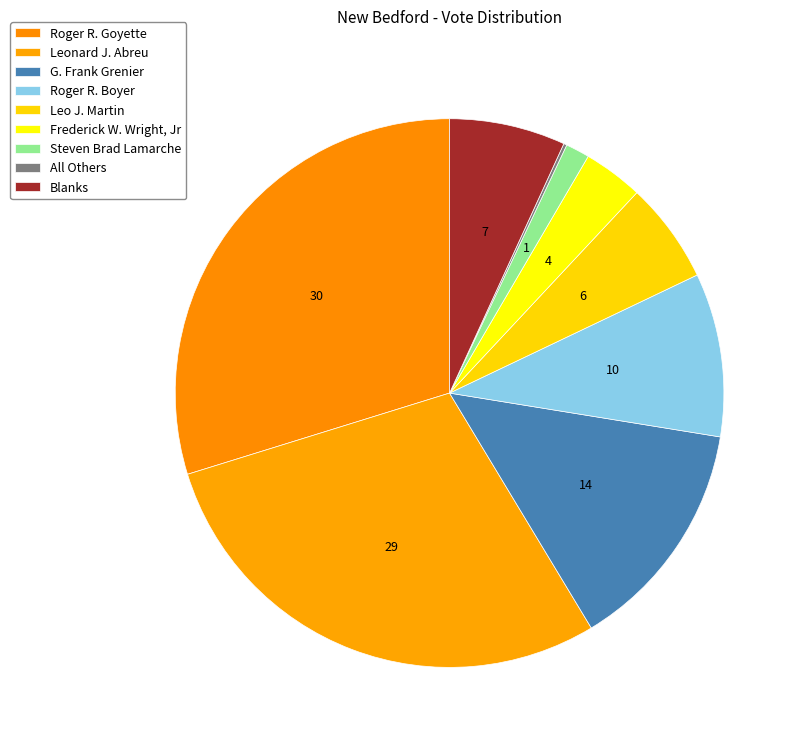

Does any single category account for the majority?

No